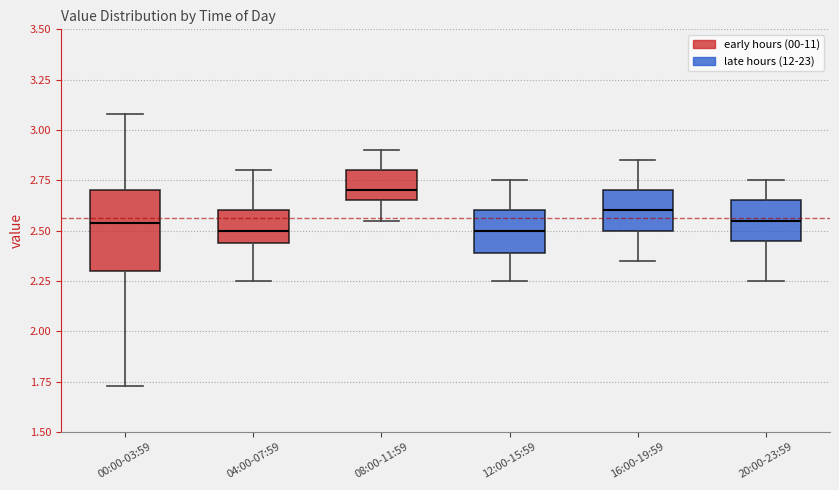

Reading left to right, transcribe this box plot: for each box, give where its median line is, the range the box spans, and where its two whiskers end, as read against the y-axis. The values are not printed on the chart, so give them approximately, as read against the axis.

00:00-03:59: median 2.55, box 2.30 to 2.70, whiskers 1.75 to 3.10
04:00-07:59: median 2.50, box 2.45 to 2.60, whiskers 2.25 to 2.80
08:00-11:59: median 2.70, box 2.65 to 2.80, whiskers 2.55 to 2.90
12:00-15:59: median 2.50, box 2.40 to 2.60, whiskers 2.25 to 2.75
16:00-19:59: median 2.60, box 2.50 to 2.70, whiskers 2.35 to 2.85
20:00-23:59: median 2.55, box 2.45 to 2.65, whiskers 2.25 to 2.75